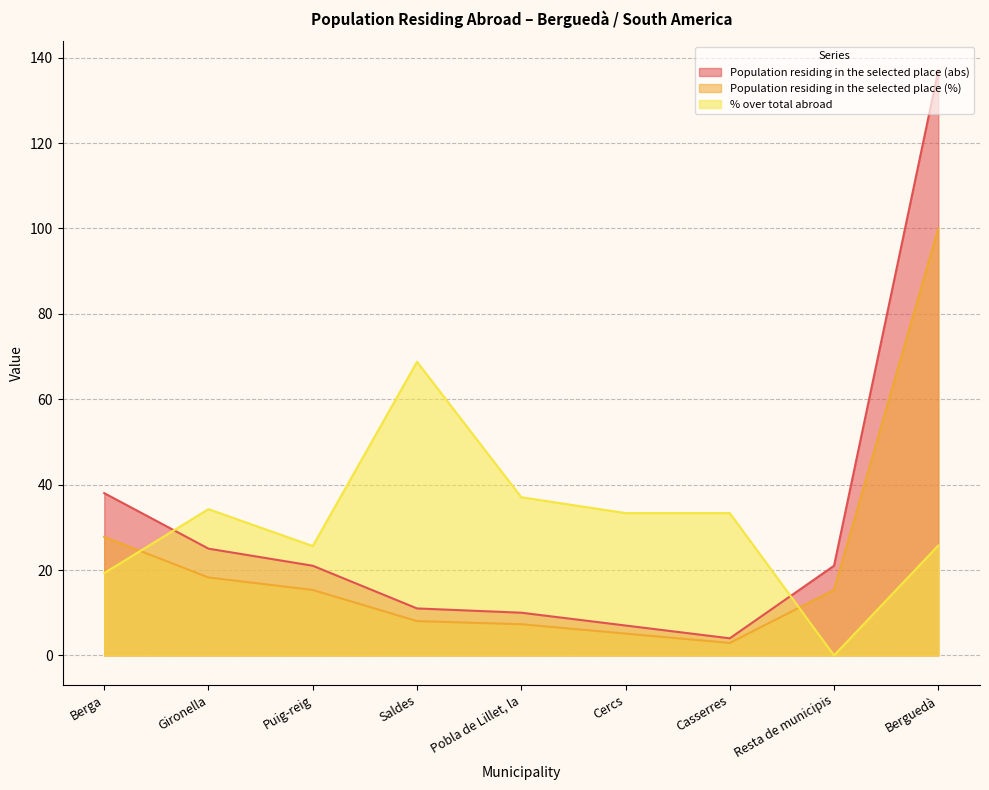

Reading right to left, list all the values displayed in this chart.

Population residing in the selected place (abs): Berguedà=137.0	Resta de municipis=21.0	Casserres=4.0	Cercs=7.0	Pobla de Lillet, la=10.0	Saldes=11.0	Puig-reig=21.0	Gironella=25.0	Berga=38.0
Population residing in the selected place (%): Berguedà=100.0	Resta de municipis=15.3	Casserres=2.9	Cercs=5.1	Pobla de Lillet, la=7.3	Saldes=8.0	Puig-reig=15.3	Gironella=18.2	Berga=27.7
% over total abroad: Berguedà=25.8	Resta de municipis=0.0	Casserres=33.3	Cercs=33.3	Pobla de Lillet, la=37.0	Saldes=68.8	Puig-reig=25.6	Gironella=34.2	Berga=19.3